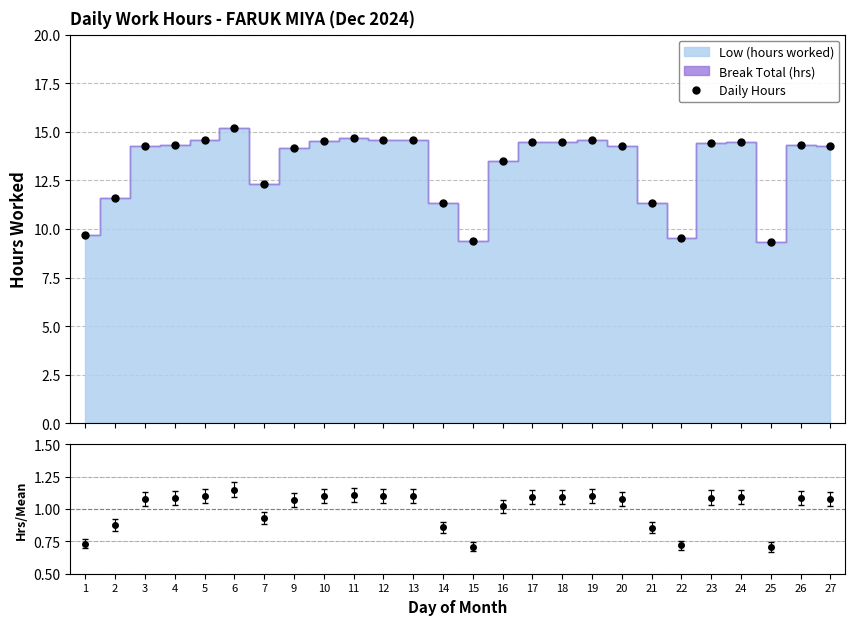

What is the sum of all values?

344.3